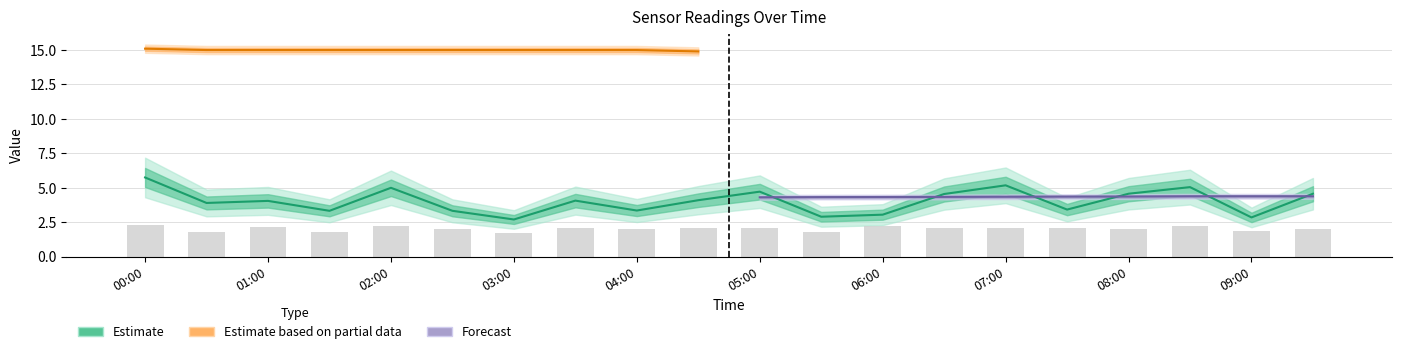

What position from the left is 01:30?

4